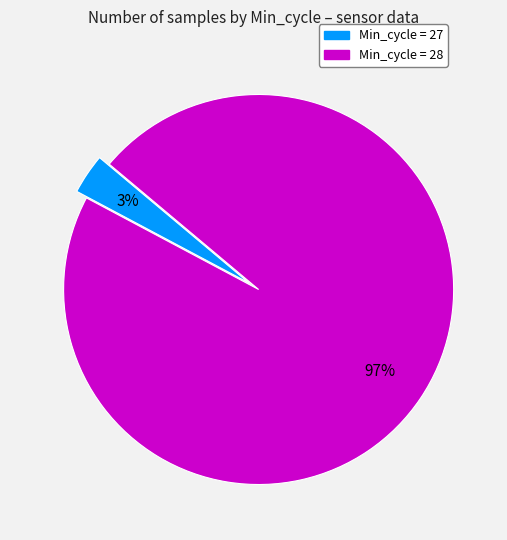

Is there a majority slice in this chart?

Yes